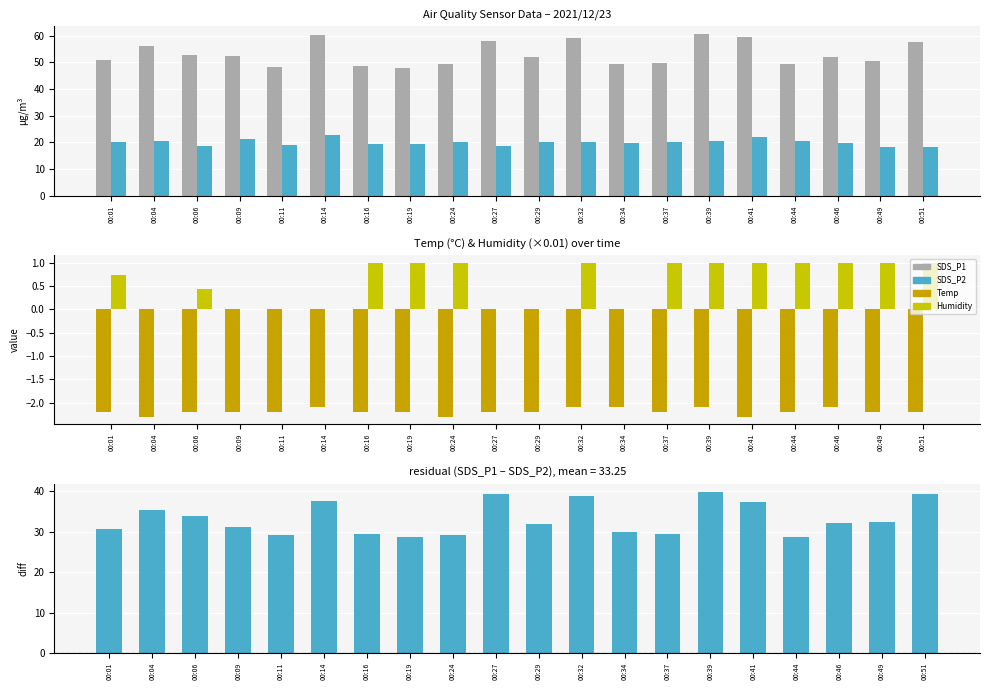

Reading left to right, what are all the values shown in this chart?

SDS_P1: 50.9	56.0	52.7	52.3	48.3	60.2	48.7	48.1	49.3	58.2	52.2	59.1	49.5	49.6	60.5	59.6	49.5	52.0	50.7	57.7
SDS_P2: 20.2	20.7	18.8	21.1	19.1	22.6	19.4	19.3	20.2	18.8	20.2	20.2	19.6	20.2	20.6	22.1	20.7	19.9	18.2	18.4
Temp: -2.2	-2.3	-2.2	-2.2	-2.2	-2.1	-2.2	-2.2	-2.3	-2.2	-2.2	-2.1	-2.1	-2.2	-2.1	-2.3	-2.2	-2.1	-2.2	-2.2
Humidity (scaled): 0.7	0.0	0.4	0.0	0.0	0.0	1.0	1.0	1.0	0.0	0.0	1.0	0.0	1.0	1.0	1.0	1.0	1.0	1.0	1.0
SDS_P1 - SDS_P2: 30.7	35.4	33.9	31.2	29.2	37.6	29.4	28.8	29.1	39.4	32.0	38.9	29.9	29.4	40.0	37.5	28.8	32.1	32.5	39.3